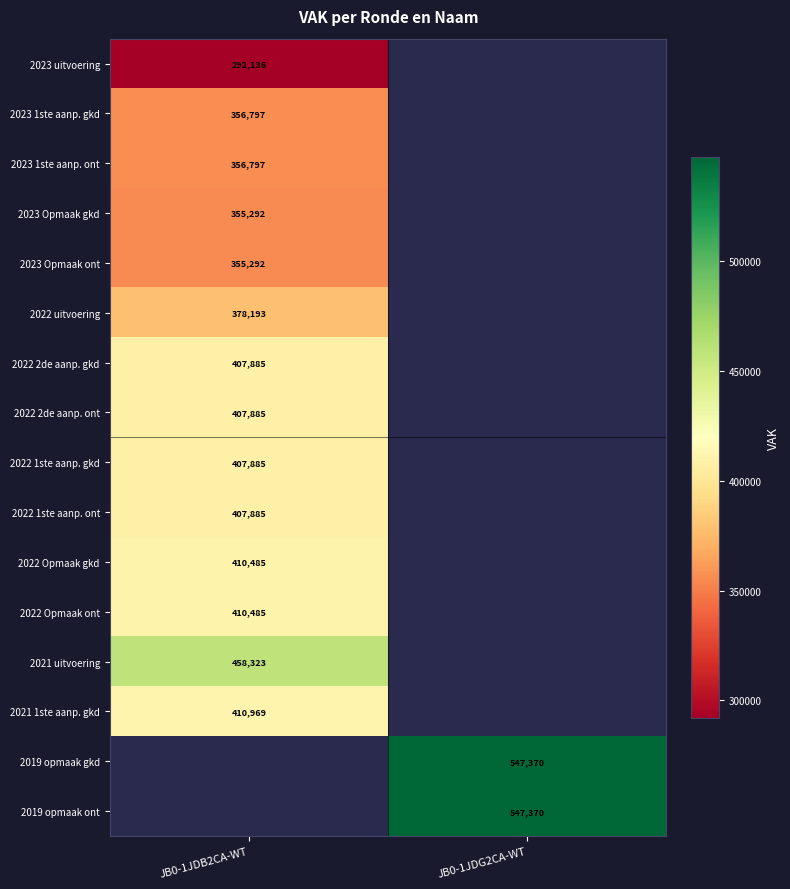

True or false: 2023 Opmaak gkd has a value of 200865 at JB0-1JDB2CA-WT.

False